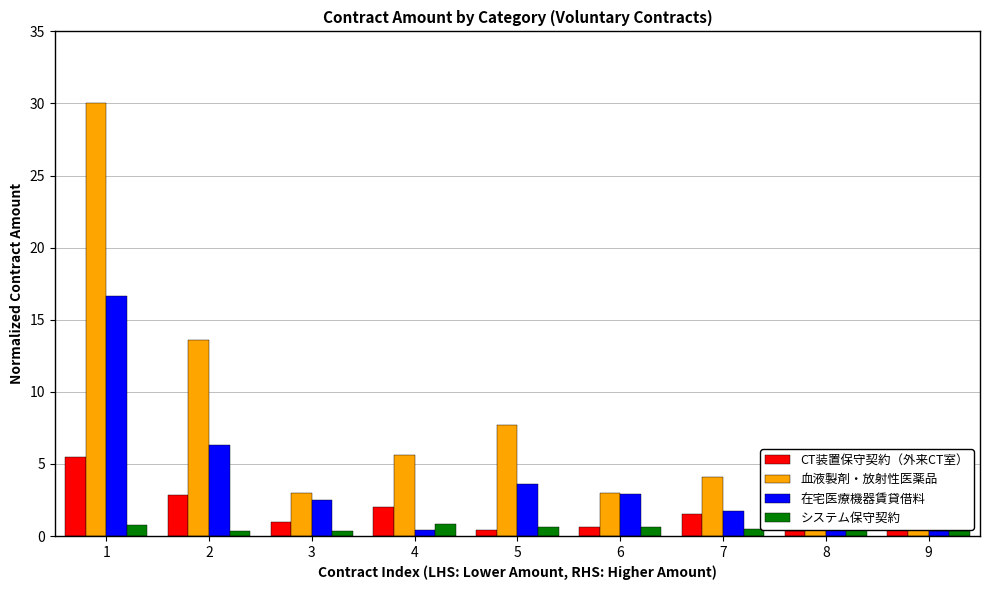

Reading left to right, extract all data points from this chart.

CT装置保守契約（外来CT室）: 1=5.5	2=2.9	3=0.9	4=2.0	5=0.4	6=0.6	7=1.5	8=0.4	9=0.5
血液製剤・放射性医薬品: 1=30.0	2=13.6	3=3.0	4=5.7	5=7.7	6=3.0	7=4.1	8=1.3	9=3.6
在宅医療機器賃貸借料: 1=16.7	2=6.3	3=2.5	4=0.4	5=3.6	6=2.9	7=1.7	8=1.4	9=0.4
システム保守契約: 1=0.7	2=0.3	3=0.3	4=0.8	5=0.7	6=0.6	7=0.5	8=1.2	9=0.3